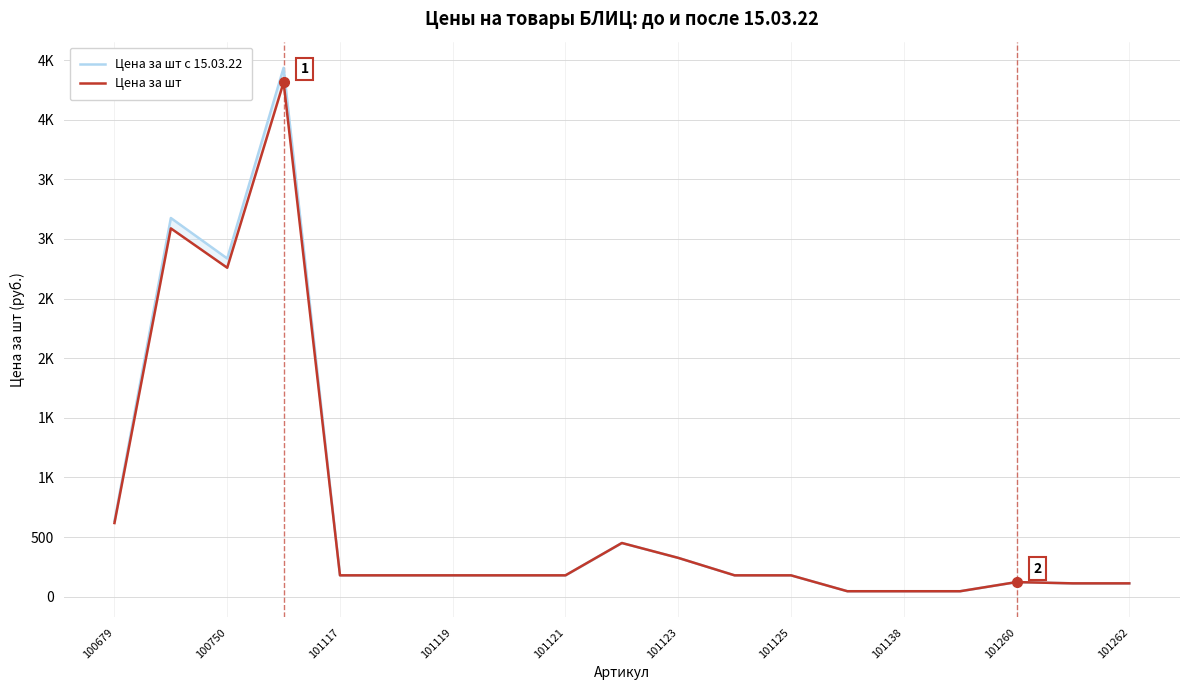

Which series has the largest total across all categories?

Цена за шт с 15.03.22